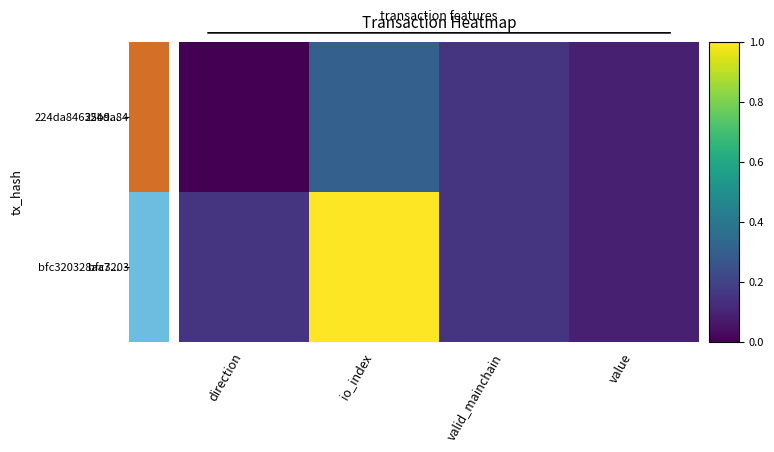

At which category is the sum across all series the highest?

io_index